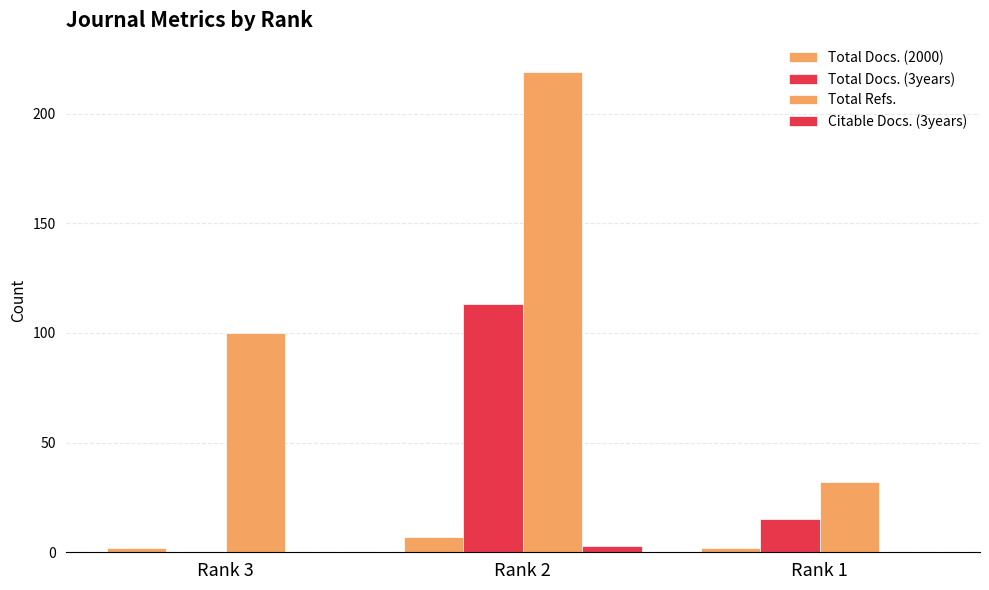

What is the maximum value shown in the chart?

219